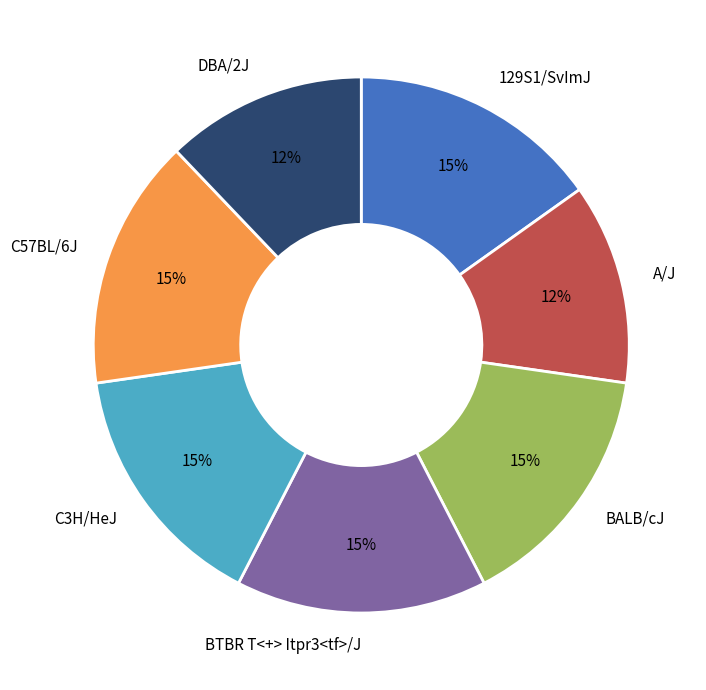

To the nearest percent, what portion does C3H/HeJ represent?

15%